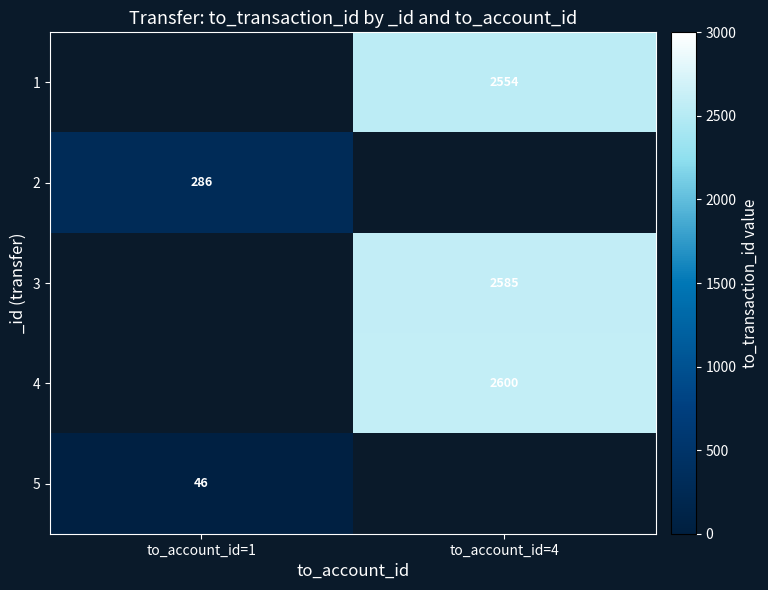

What is the spread (max minus min) of values at to_account_id=4?

46.0